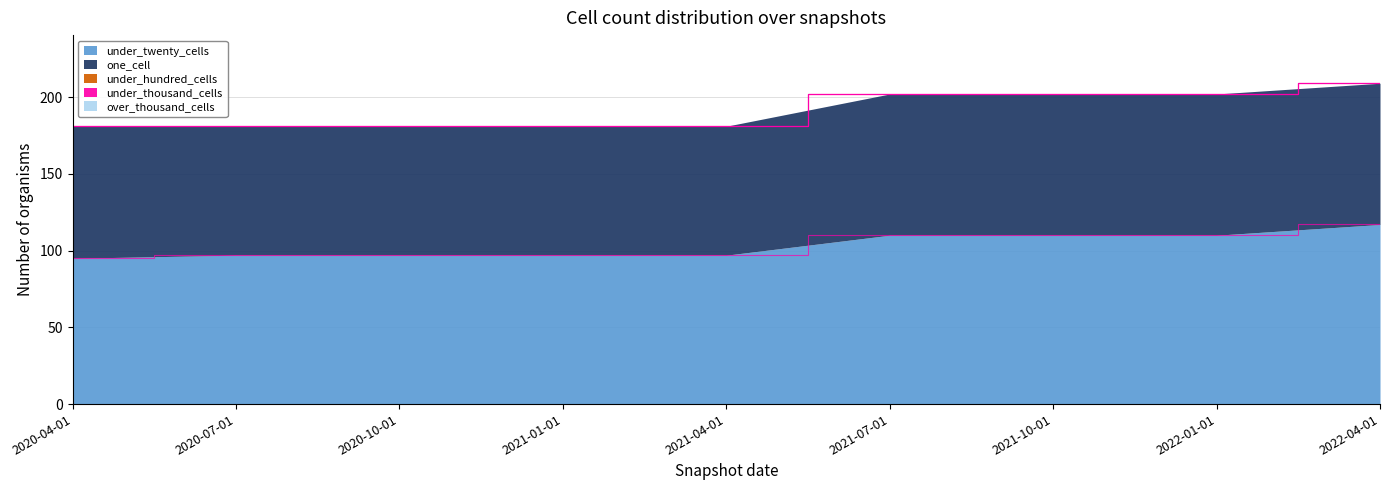

Which series changed the most between 2020-10-01 and 2022-04-01?

under_twenty_cells